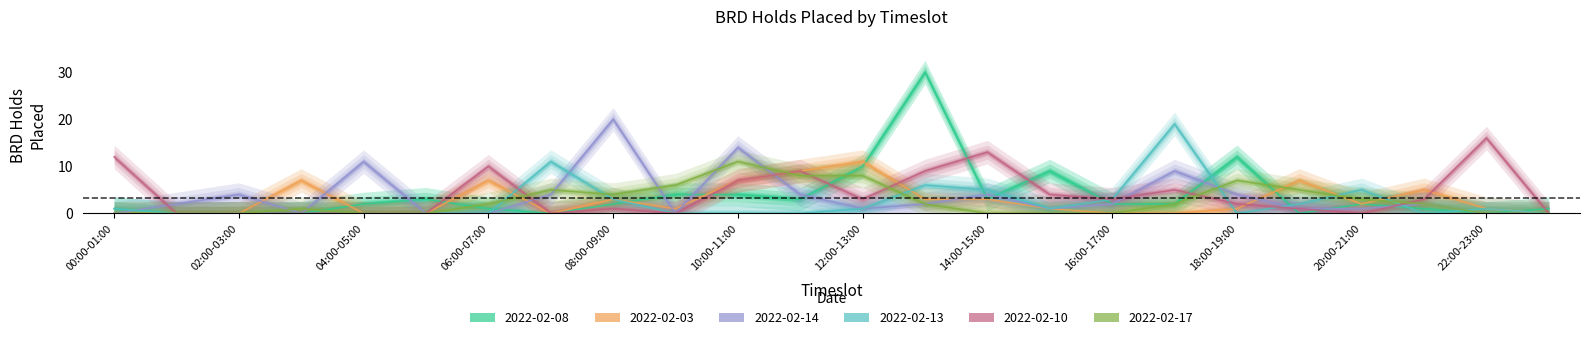

Rank the series by their maximum value, from lowest to highest.

2022-02-03, 2022-02-17, 2022-02-10, 2022-02-13, 2022-02-14, 2022-02-08